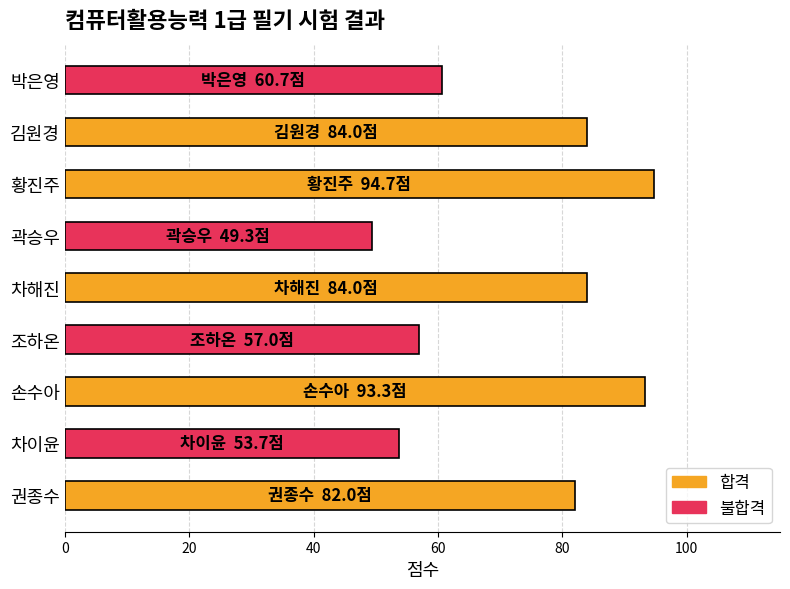

True or false: the data shows 117.0 at 권종수.

False